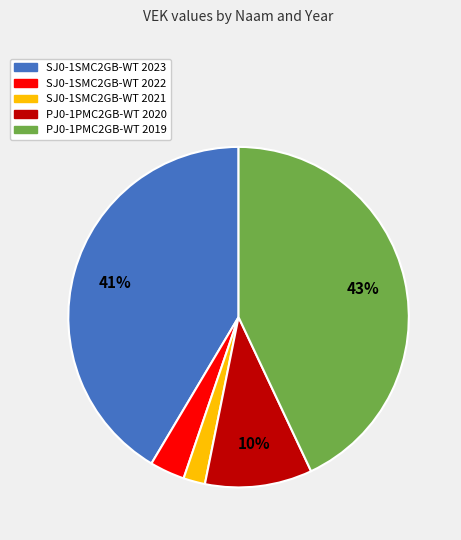

To the nearest percent, what portion does PJ0-1PMC2GB-WT 2020 represent?

10%